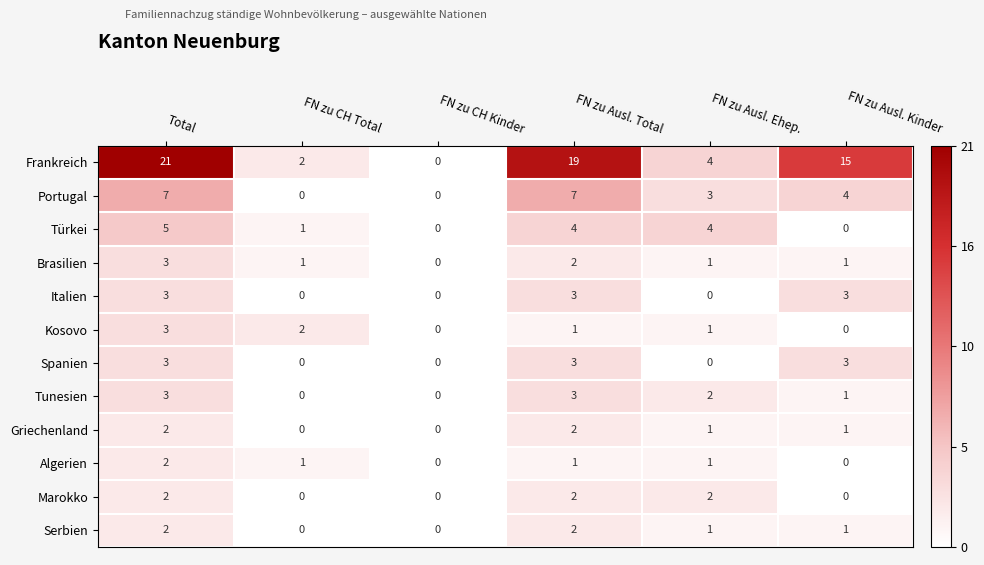

How many Brasilien values are between 1 and 2?

4